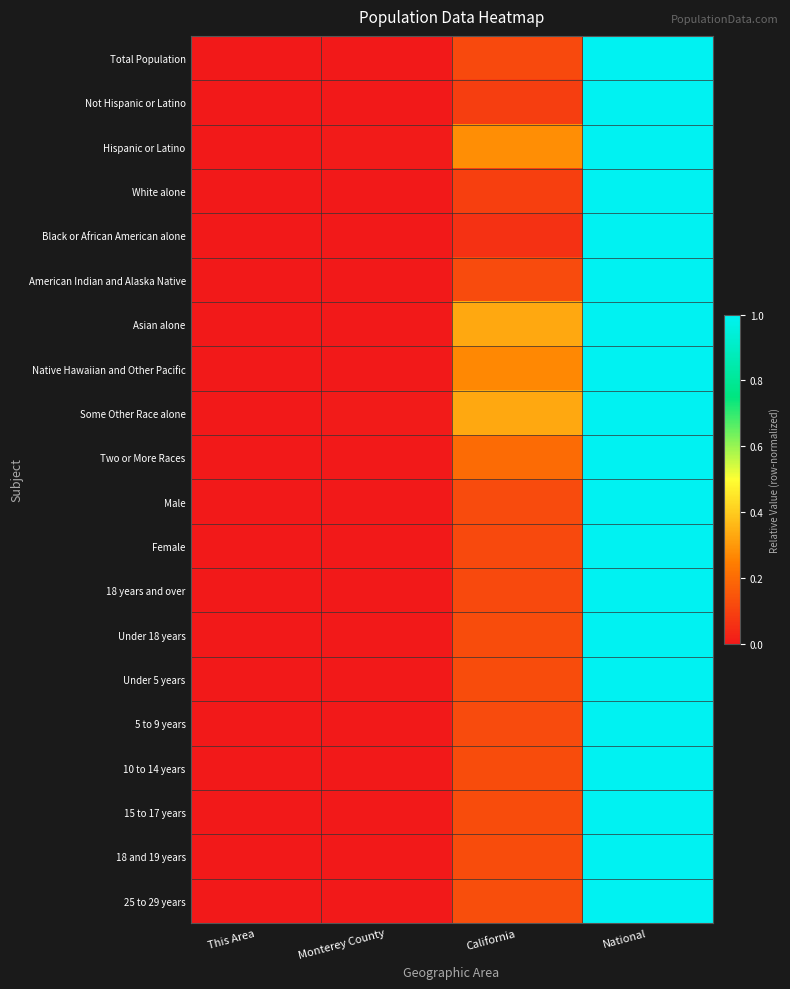

At which category does the chart reach its minimum across all series?

This Area